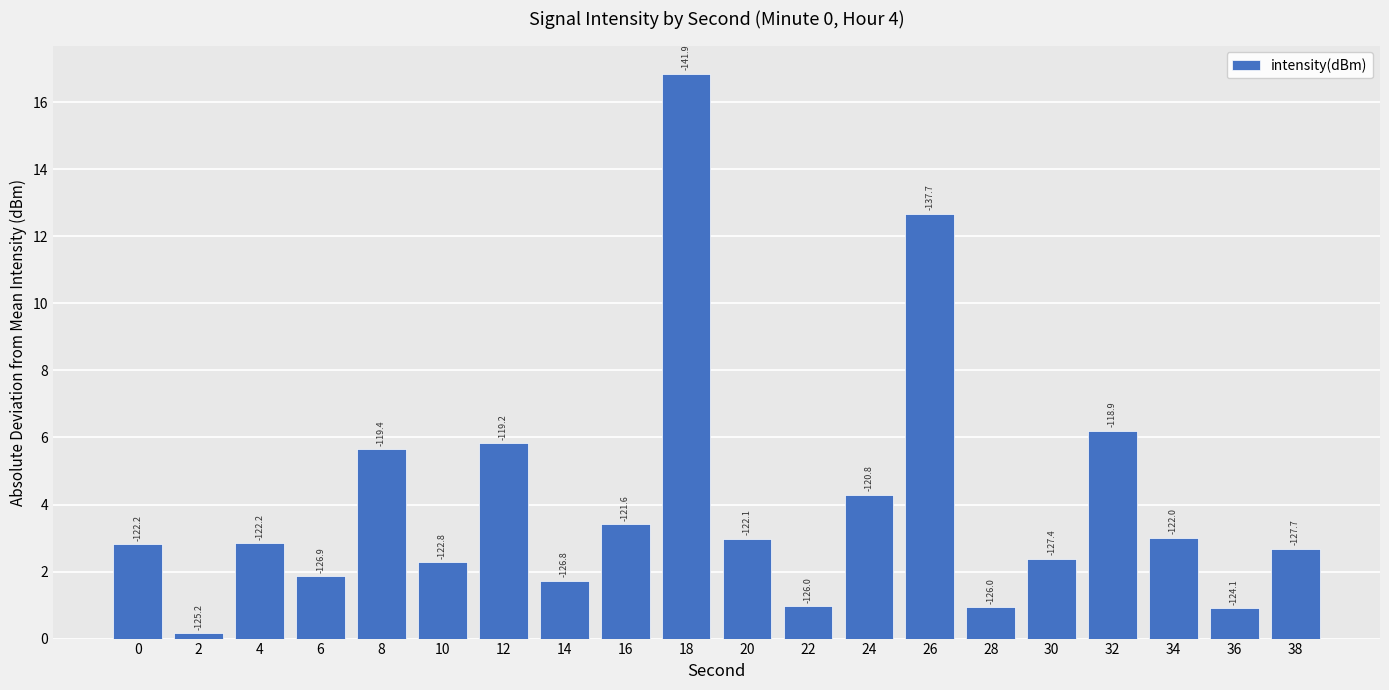

What is the difference between the values at 14 and 0?

1.1